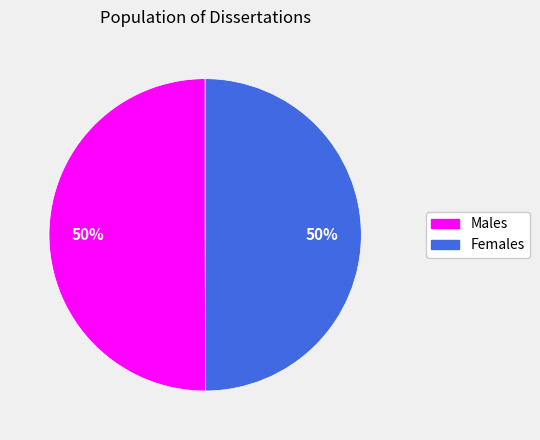

To the nearest percent, what is the average slice percentage?

50%